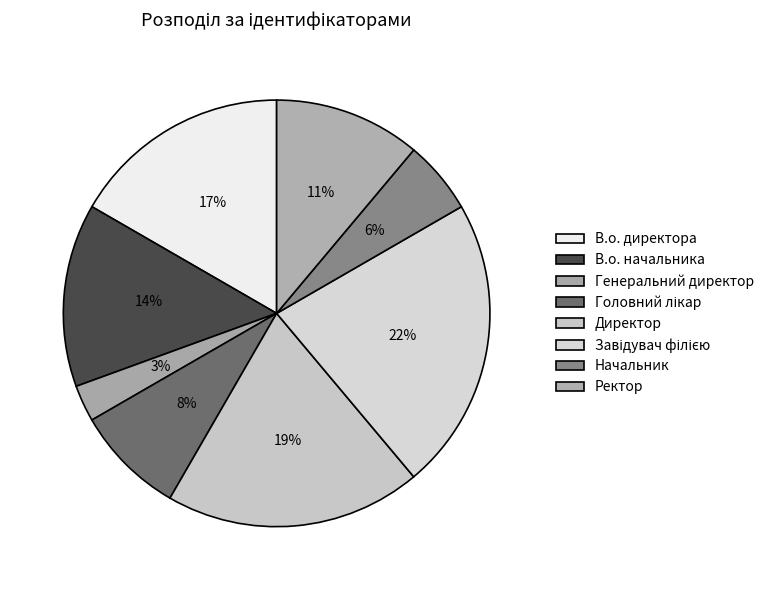

To the nearest percent, what is the average slice percentage?

12%